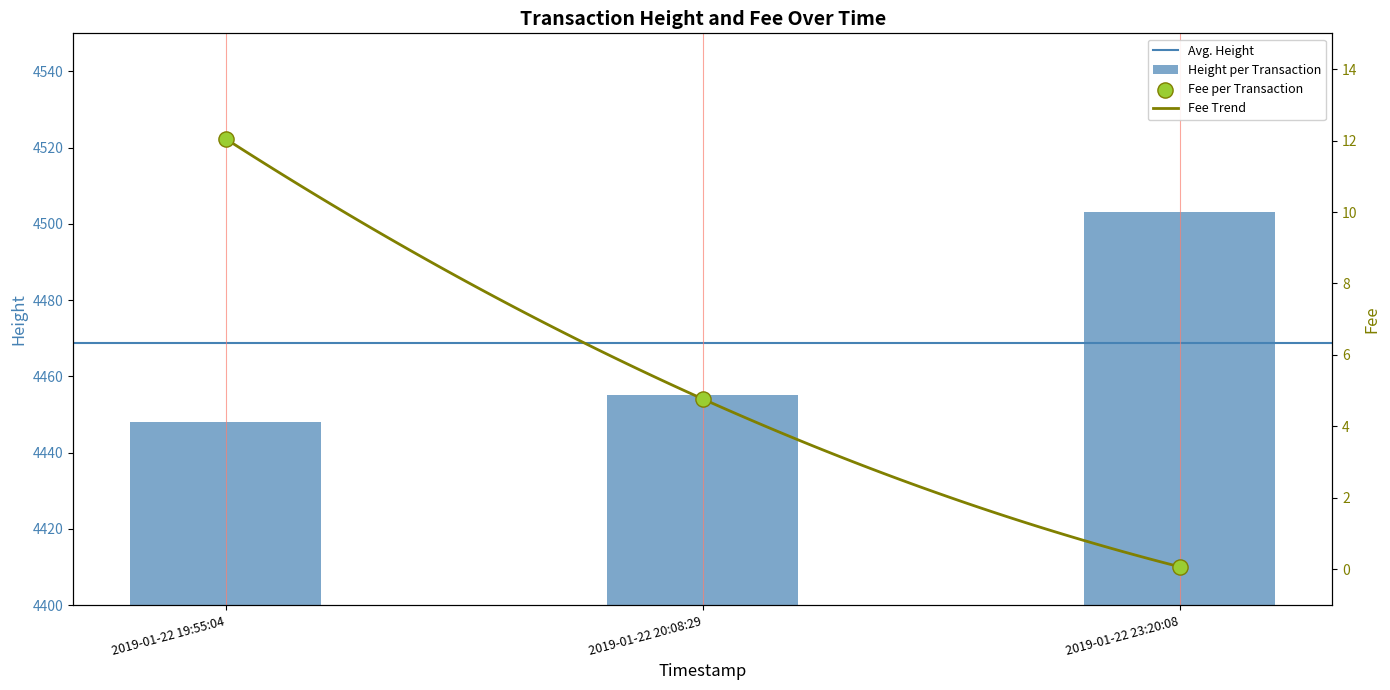

What is the total value across all series at 2019-01-22 20:08:29?

4459.8